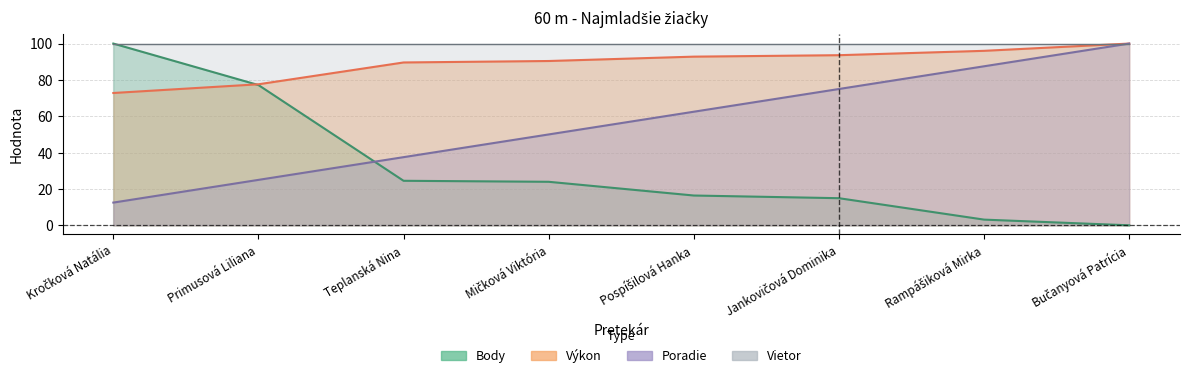

Read the Body value at Mičková Viktória.

23.9